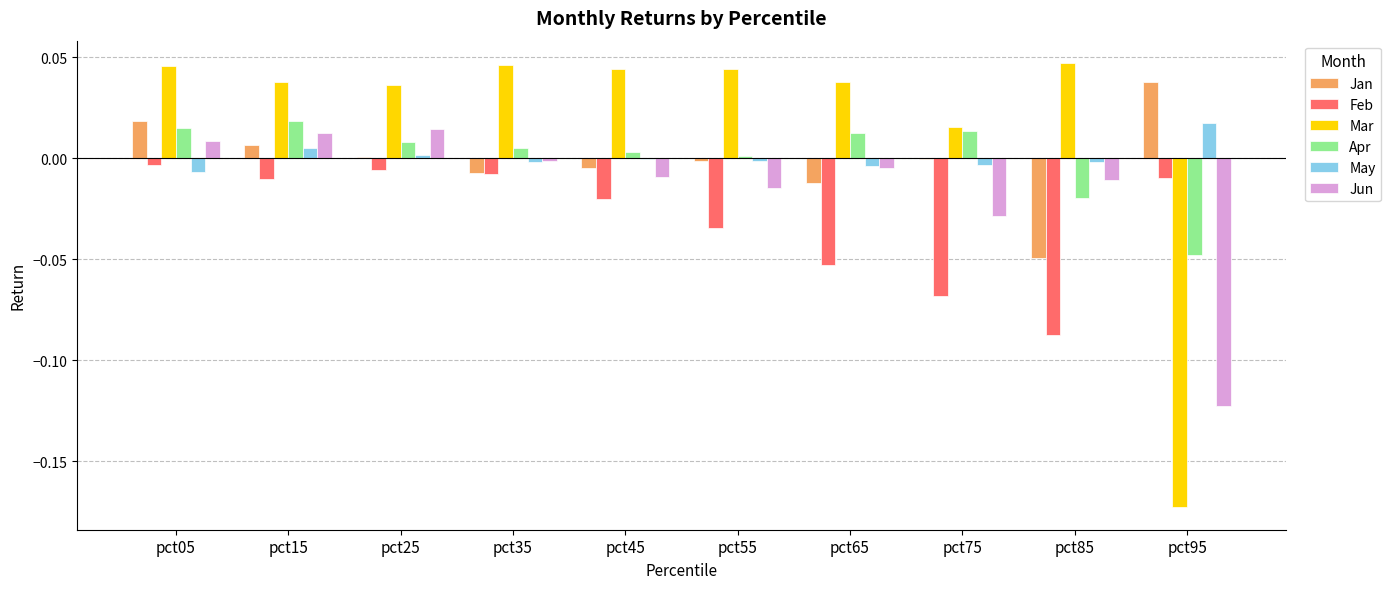

Are the bars horizontal?

No